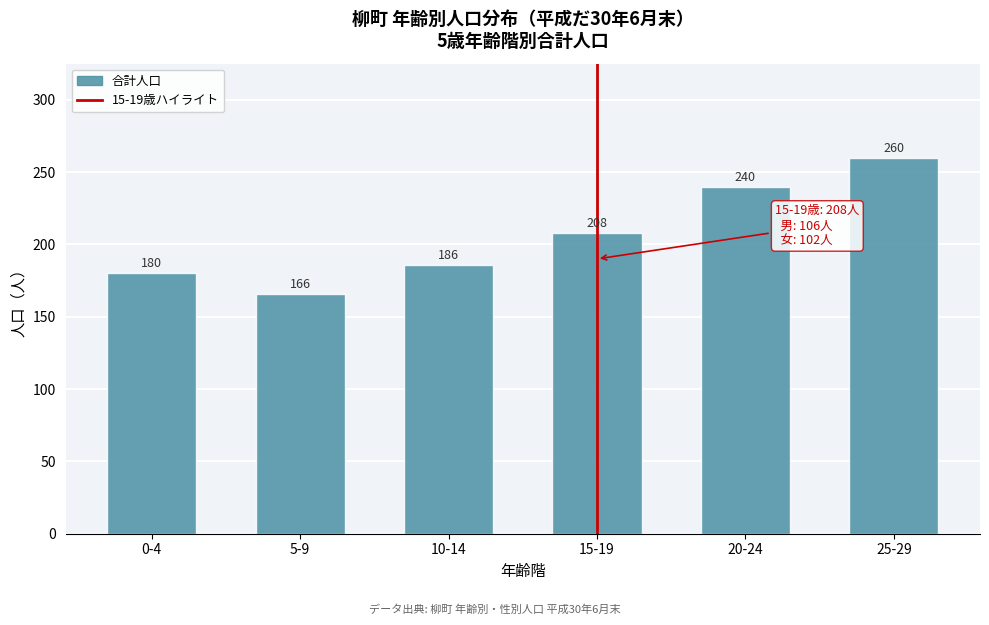

Reading left to right, what are all the values shown in this chart?

180	166	186	208	240	260